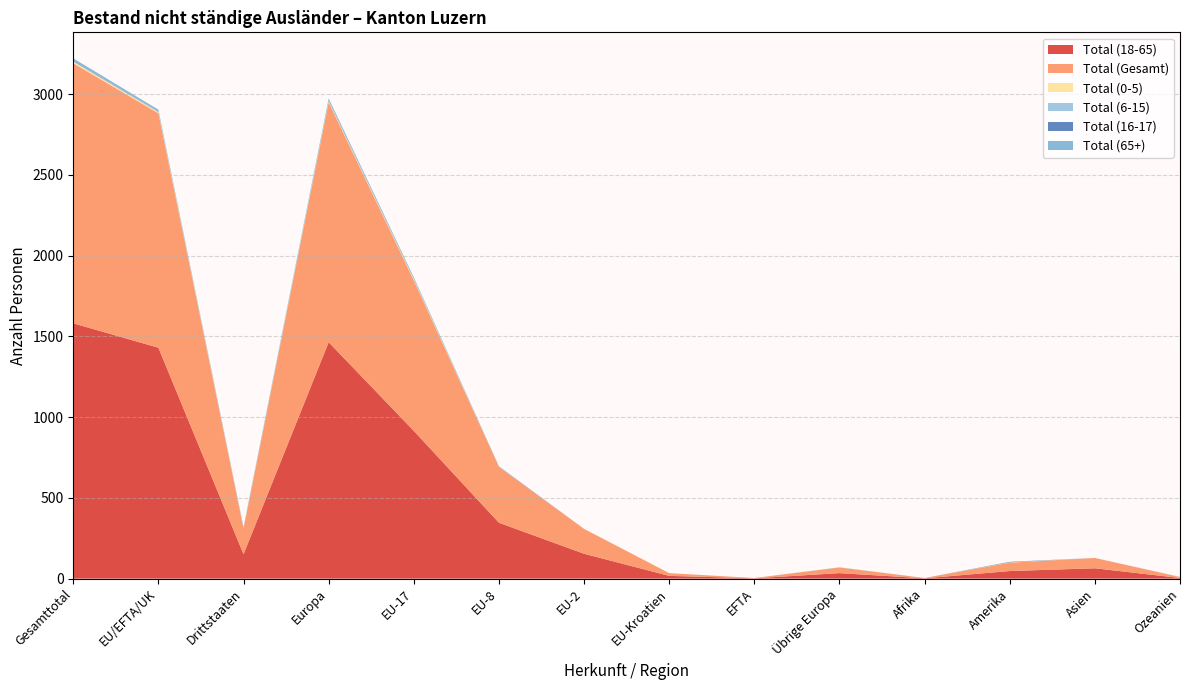

Reading left to right, what are all the values shown in this chart?

Total (18-65): Gesamttotal=1581	EU/EFTA/UK=1430	Drittstaaten=151	Europa=1464	EU-17=915	EU-8=346	EU-2=154	EU-Kroatien=17	EFTA=2	Übrige Europa=34	Afrika=2	Amerika=47	Asien=64	Ozeanien=4
Total (Gesamt): Gesamttotal=1611	EU/EFTA/UK=1452	Drittstaaten=159	Europa=1487	EU-17=933	EU-8=346	EU-2=154	EU-Kroatien=17	EFTA=2	Übrige Europa=35	Afrika=2	Amerika=52	Asien=64	Ozeanien=6
Total (0-5): Gesamttotal=9	EU/EFTA/UK=6	Drittstaaten=3	Europa=6	EU-17=6	EU-8=0	EU-2=0	EU-Kroatien=0	EFTA=0	Übrige Europa=0	Afrika=0	Amerika=2	Asien=0	Ozeanien=1
Total (6-15): Gesamttotal=4	EU/EFTA/UK=3	Drittstaaten=1	Europa=3	EU-17=2	EU-8=1	EU-2=0	EU-Kroatien=0	EFTA=0	Übrige Europa=0	Afrika=0	Amerika=0	Asien=0	Ozeanien=1
Total (16-17): Gesamttotal=4	EU/EFTA/UK=1	Drittstaaten=3	Europa=1	EU-17=0	EU-8=1	EU-2=0	EU-Kroatien=0	EFTA=0	Übrige Europa=0	Afrika=0	Amerika=3	Asien=0	Ozeanien=0
Total (65+): Gesamttotal=13	EU/EFTA/UK=12	Drittstaaten=1	Europa=13	EU-17=10	EU-8=2	EU-2=0	EU-Kroatien=0	EFTA=0	Übrige Europa=1	Afrika=0	Amerika=0	Asien=0	Ozeanien=0